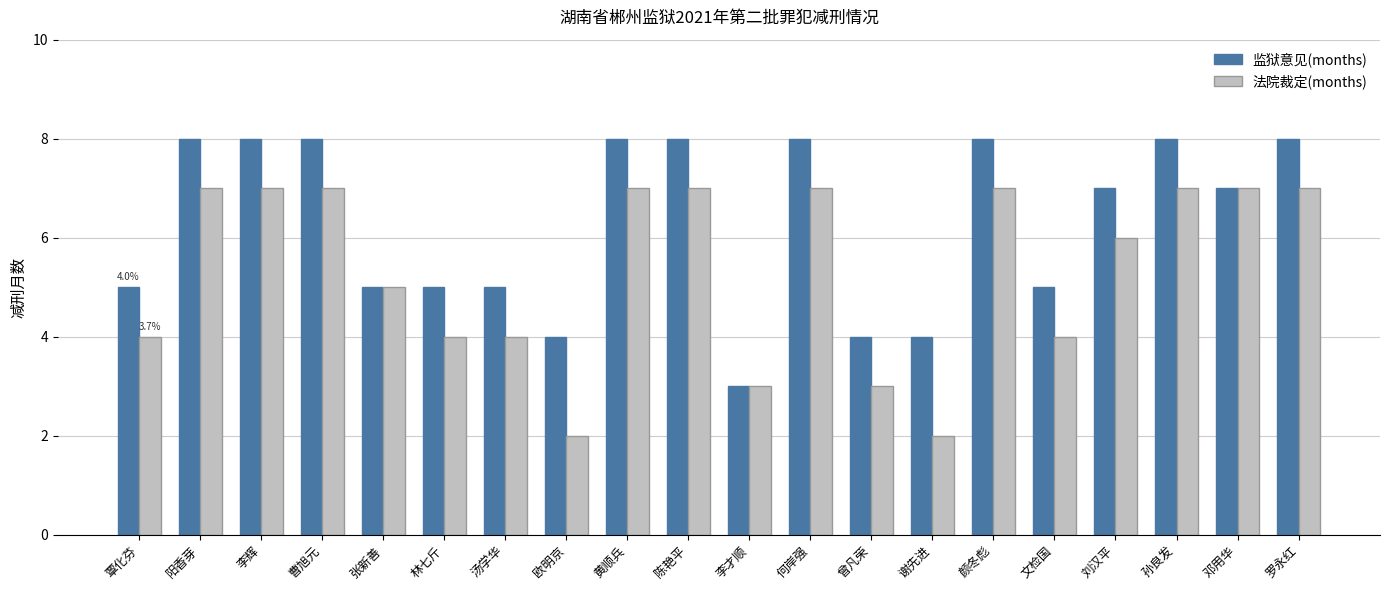

Is the value of 法院裁定(months) at 曾凡荣 greater than the value of 监狱意见(months) at 颜冬彪?

No